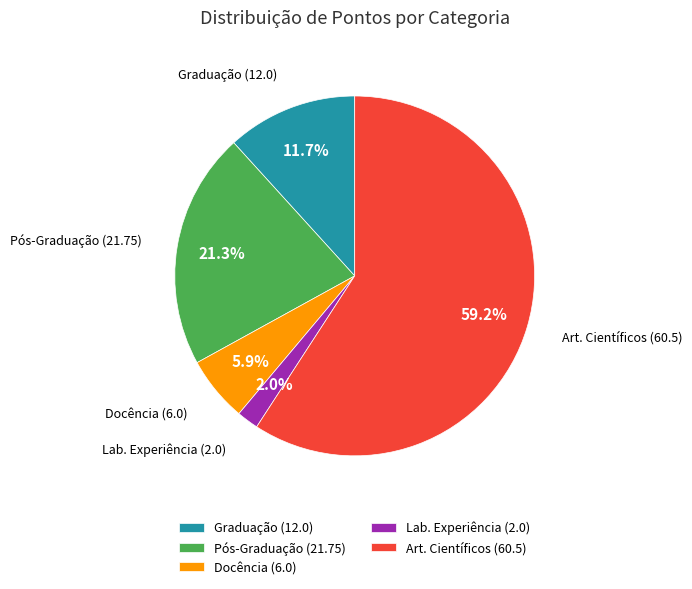

Rank the categories by value from lowest to highest.

Lab. Experiência (2.0), Docência (6.0), Graduação (12.0), Pós-Graduação (21.75), Art. Científicos (60.5)